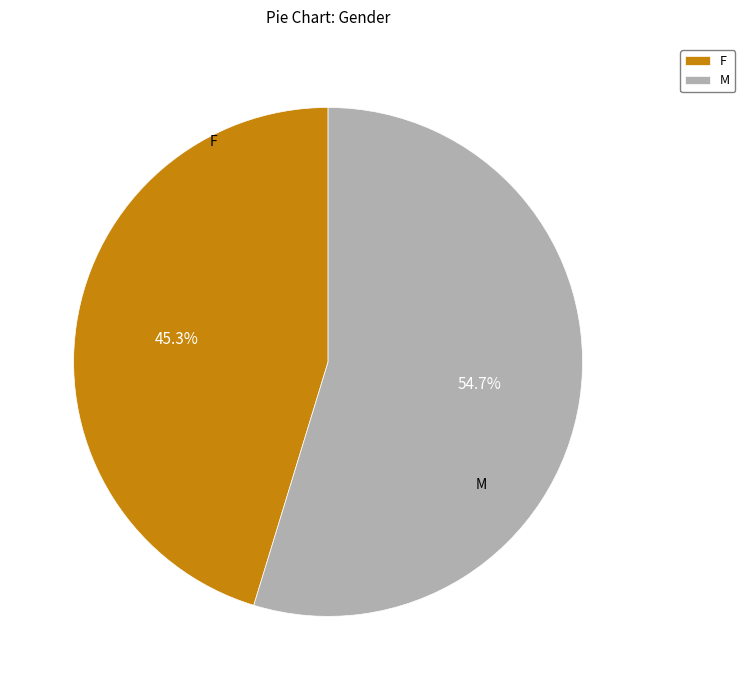

To the nearest percent, what is the difference between the largest and smallest slice percentages?

9%